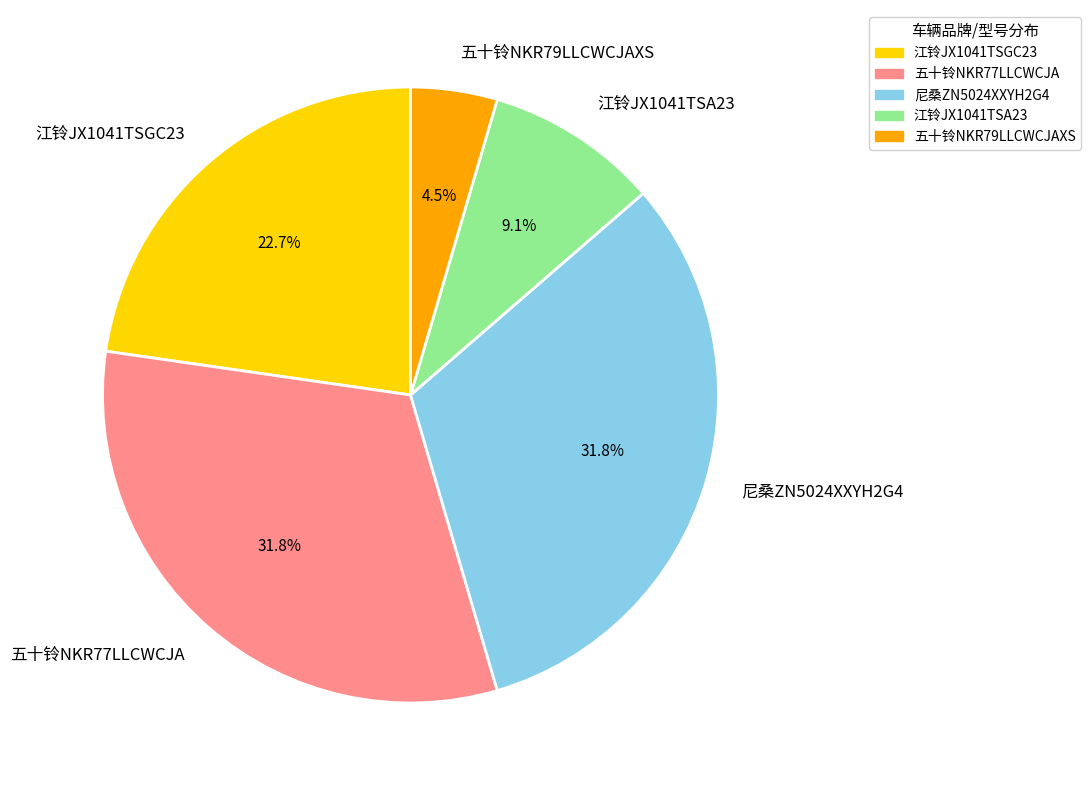

Is there a majority slice in this chart?

No